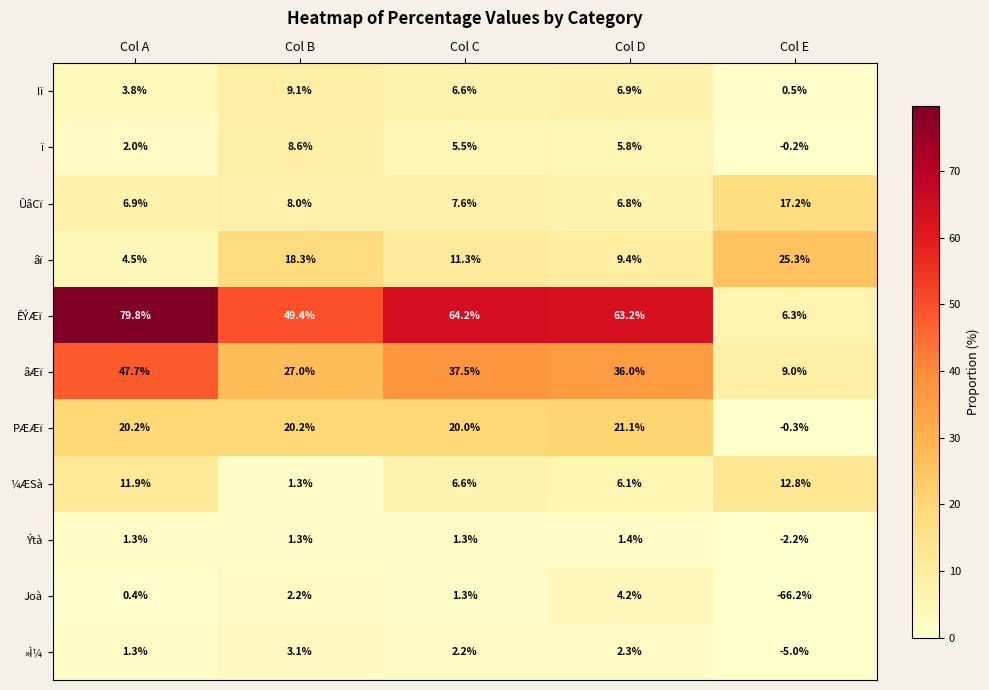

What is the difference between the lï values at Col B and Col E?

8.6